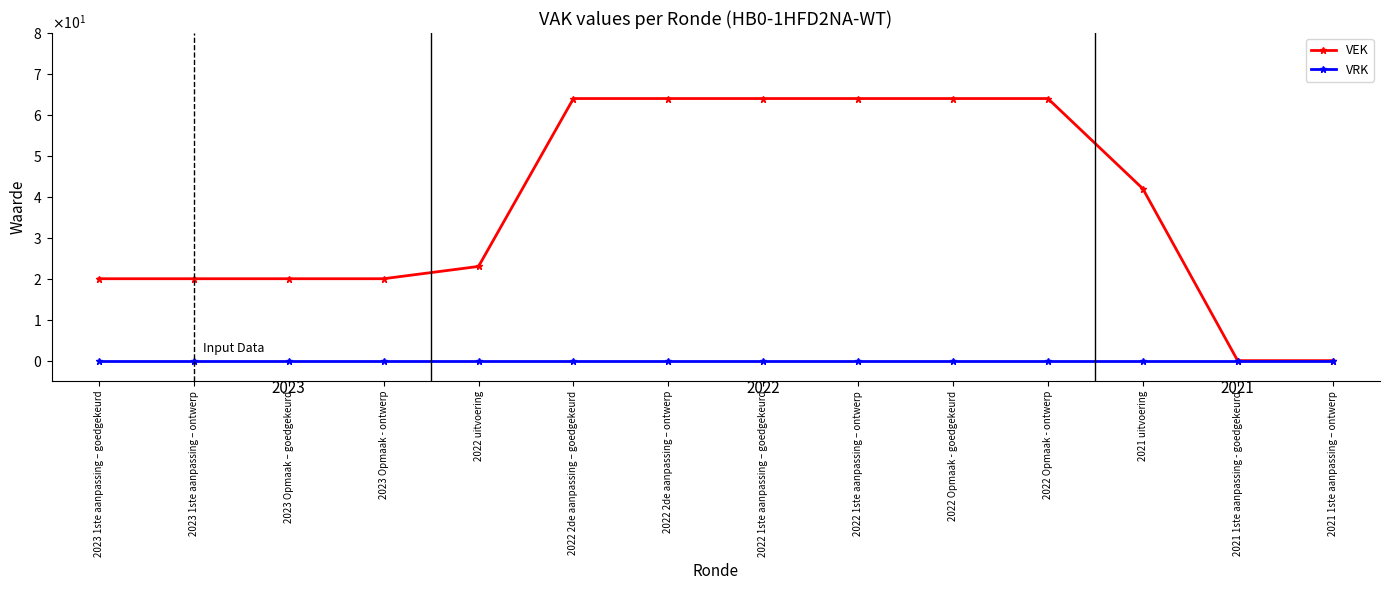

True or false: VEK has a value of 44 at 2021 1ste aanpassing – ontwerp.

False